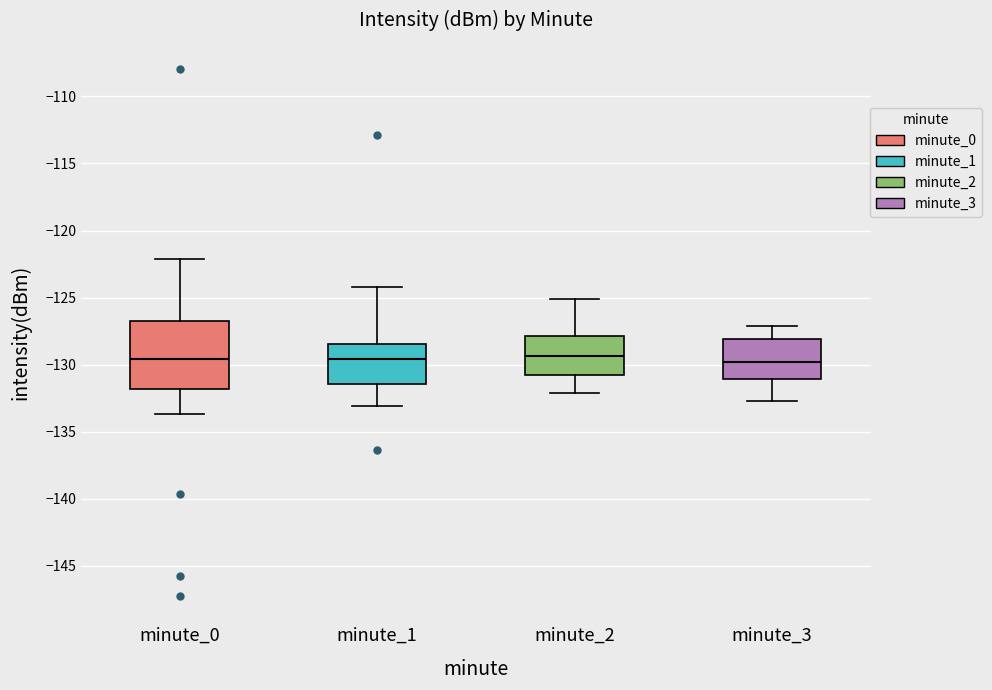

Where does the median line of the box for minute_1 sit on the y-axis? The values are not printed on the chart, so give them approximately, as read against the axis.

-129.5